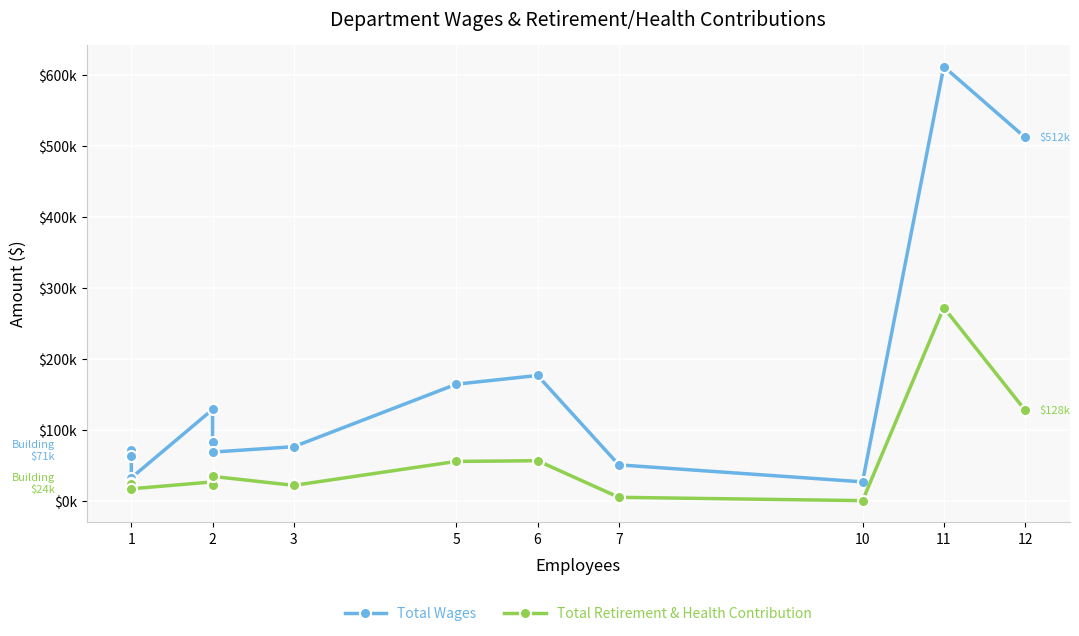

Between 5 and 11, which is larger?

11